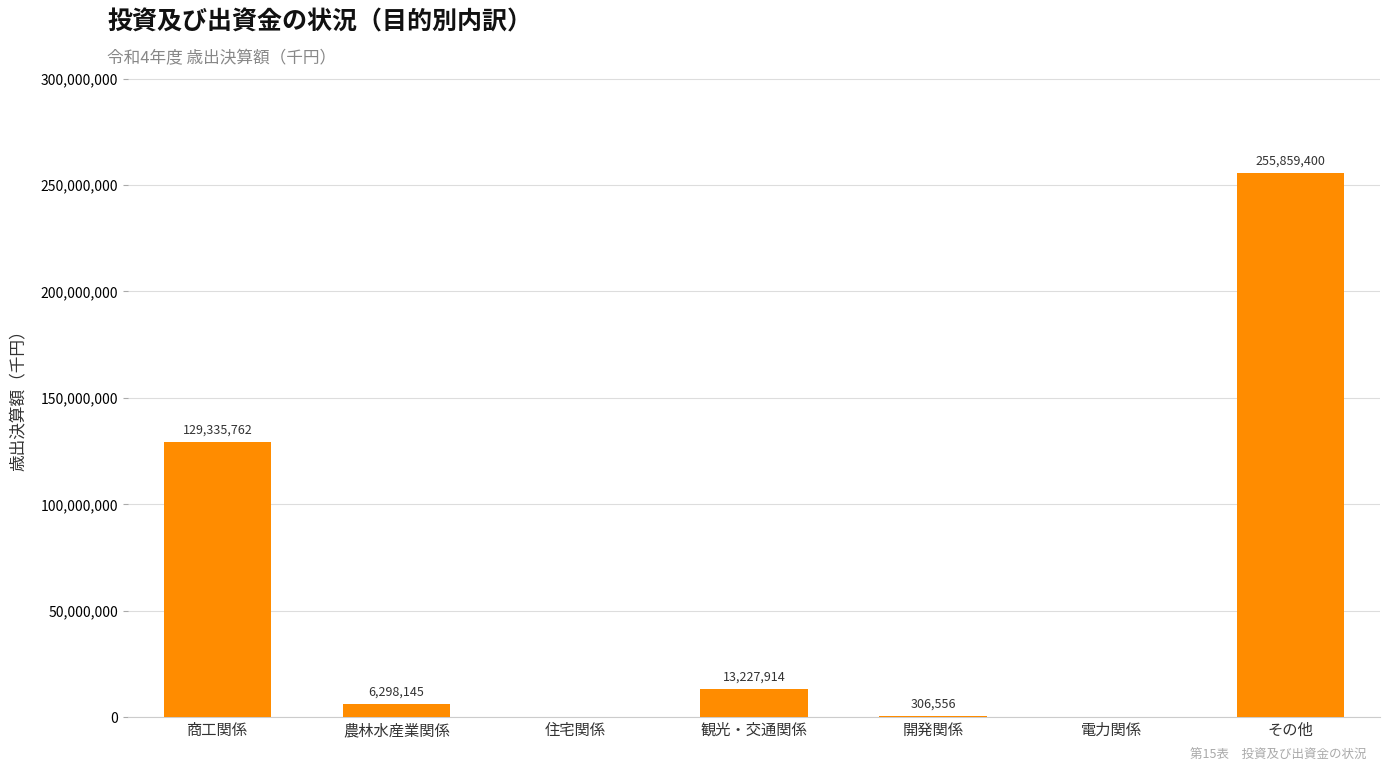

Reading left to right, extract all data points from this chart.

商工関係=129335762	農林水産業関係=6298145	住宅関係=0	観光・交通関係=13227914	開発関係=306556	電力関係=0	その他=255859400